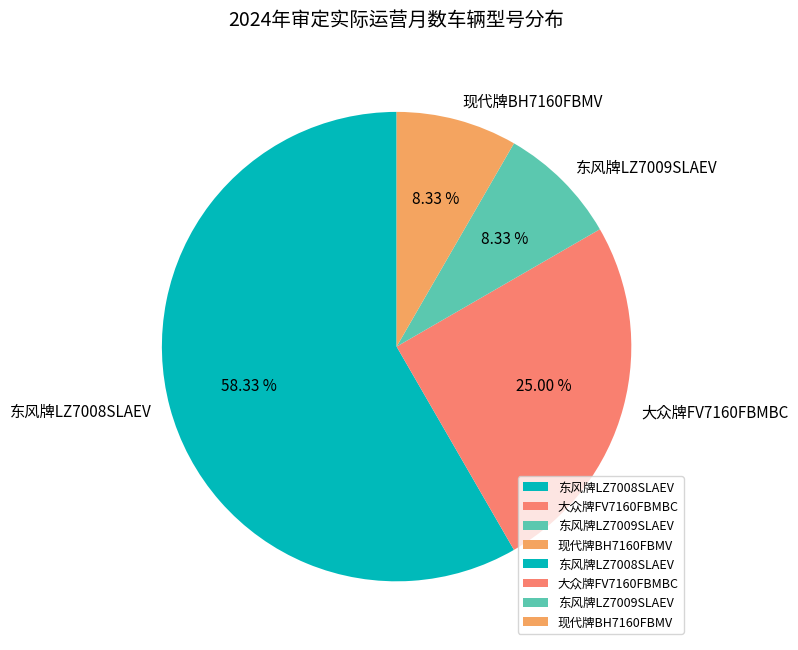

How many slices are in this pie chart?

4